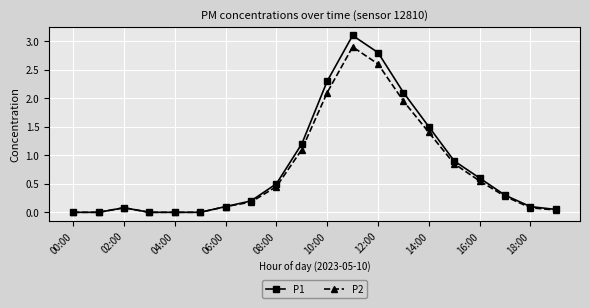

What is the difference between the second highest and second lowest values in the P1 series?

2.8